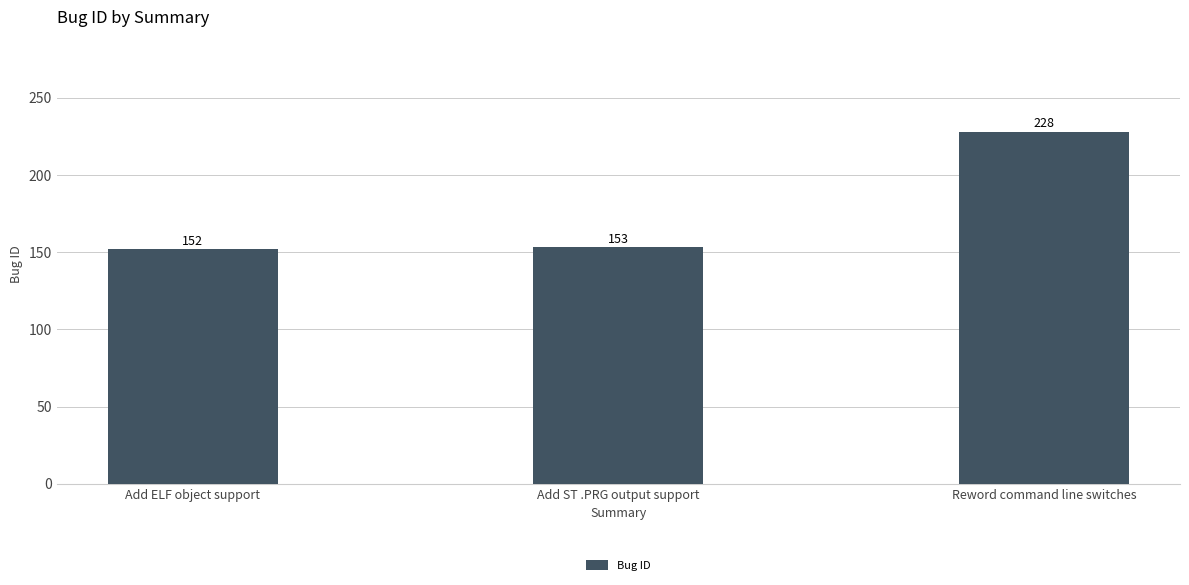

How many distinct data groups are displayed?

1